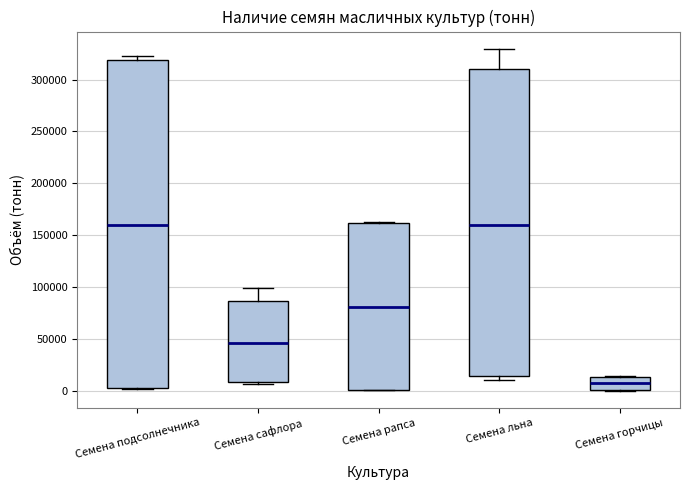

Reading left to right, transcribe this box plot: for each box, give where its median line is, the range the box spans, and where its two whiskers end, as read against the y-axis. The values are not printed on the chart, so give them approximately, as read against the axis.

Семена подсолнечника: median 160000, box 0 to 320000, whiskers 0 to 320000 (just above the box's upper edge)
Семена сафлора: median 45000, box 10000 to 85000, whiskers 5000 to 100000
Семена рапса: median 80000, box 0 to 160000, whiskers 0 to 165000
Семена льна: median 160000, box 15000 to 310000, whiskers 10000 to 330000
Семена горчицы: median 5000, box 0 to 15000, whiskers 0 to 15000